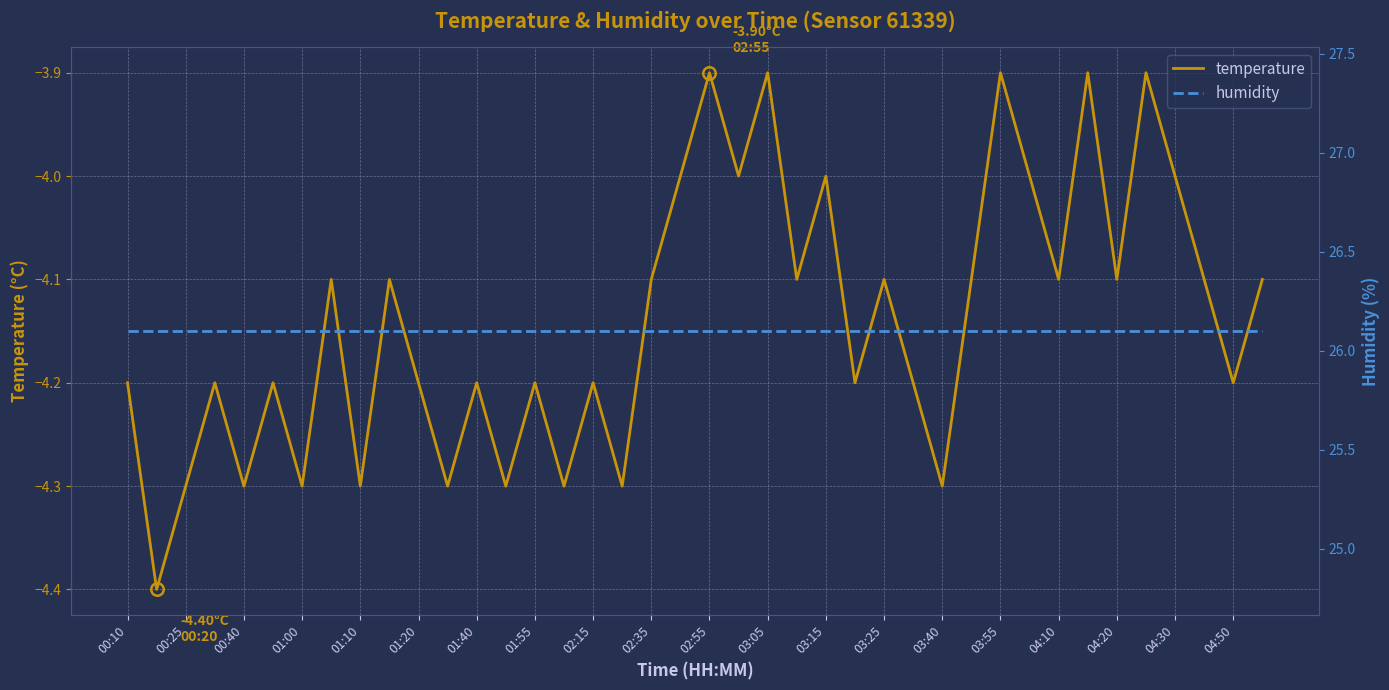

What is the maximum value for humidity?

26.1